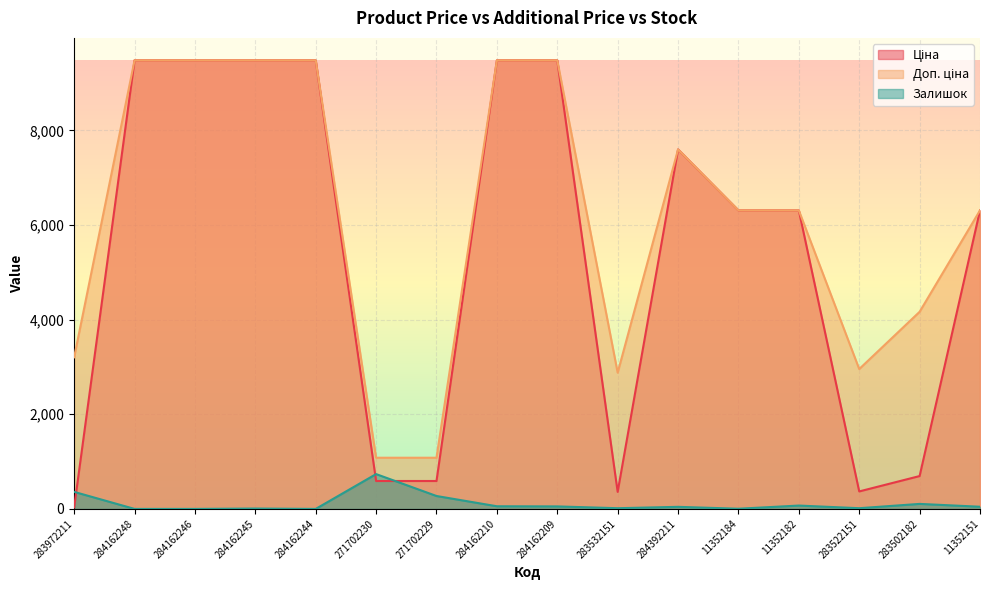

Reading left to right, list all the values displayed in this chart.

Ціна: 32.0	9480.1	9480.1	9480.1	9480.1	589.9	589.9	9480.1	9480.1	359.9	7596.5	6308.8	6308.8	369.5	694.3	6308.8
Доп. ціна: 3205.0	9480.1	9480.1	9480.1	9480.1	1081.7	1081.7	9480.1	9480.1	2878.8	7596.5	6308.8	6308.8	2955.8	4165.6	6308.8
Залишок: 360.0	0.0	0.0	8.0	0.0	736.0	273.0	56.0	53.0	15.0	44.0	4.0	71.0	15.0	106.0	46.0